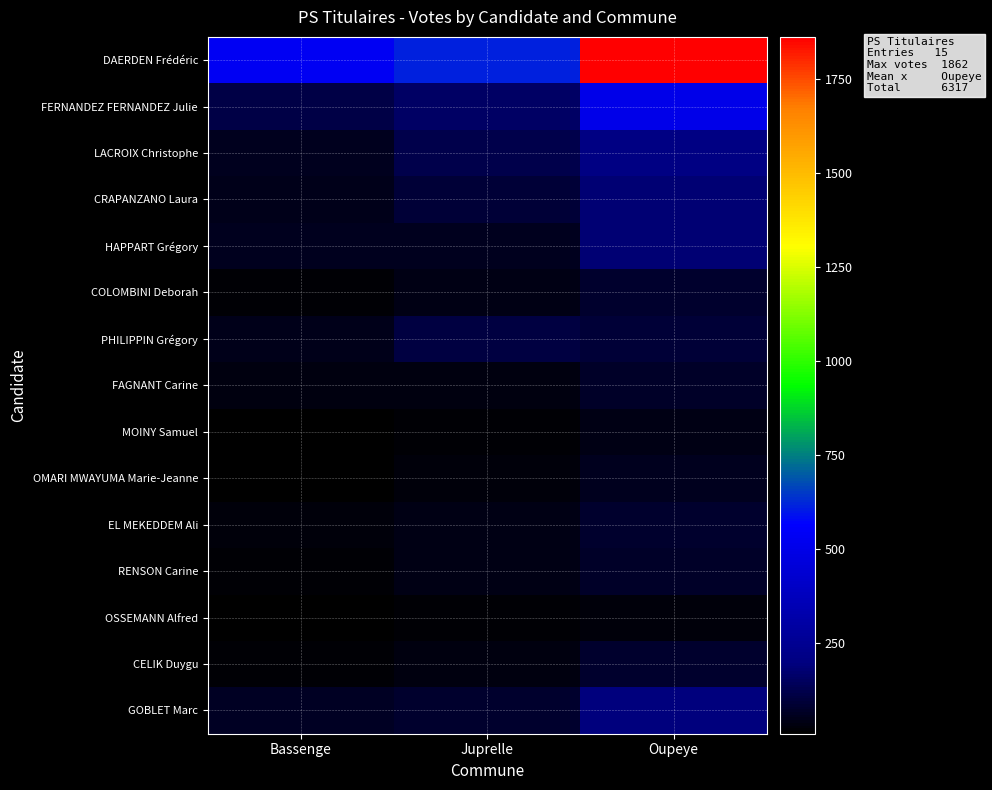

Which series has the largest range (max minus min)?

DAERDEN Frédéric